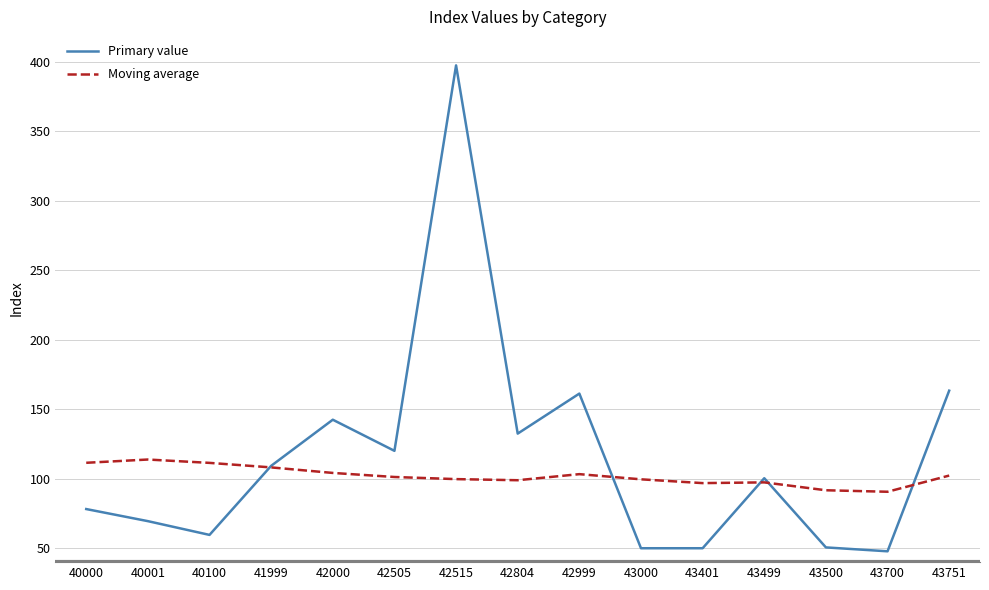

What is the spread (max minus min) of values at 42505?

18.8